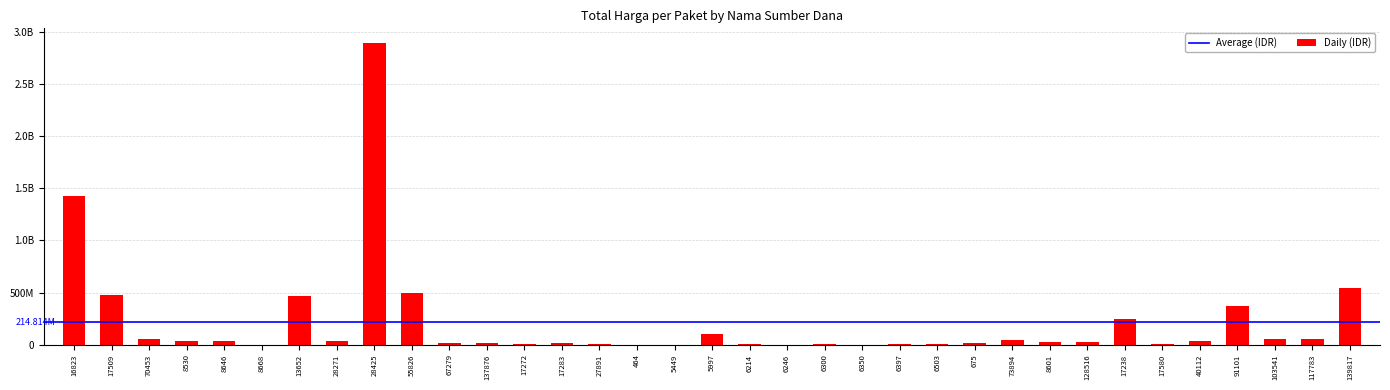

Rank the categories by value from lowest to highest.

5449, 6350, 6246, 464, 8668, 6214, 17580, 6300, 6503, 27891, 6397, 17272, 675, 17283, 137876, 67279, 8601, 128516, 8646, 8530, 40112, 28271, 73894, 70453, 117783, 103541, 5997, 17238, 91101, 13652, 17509, 55826, 139817, 16823, 28425